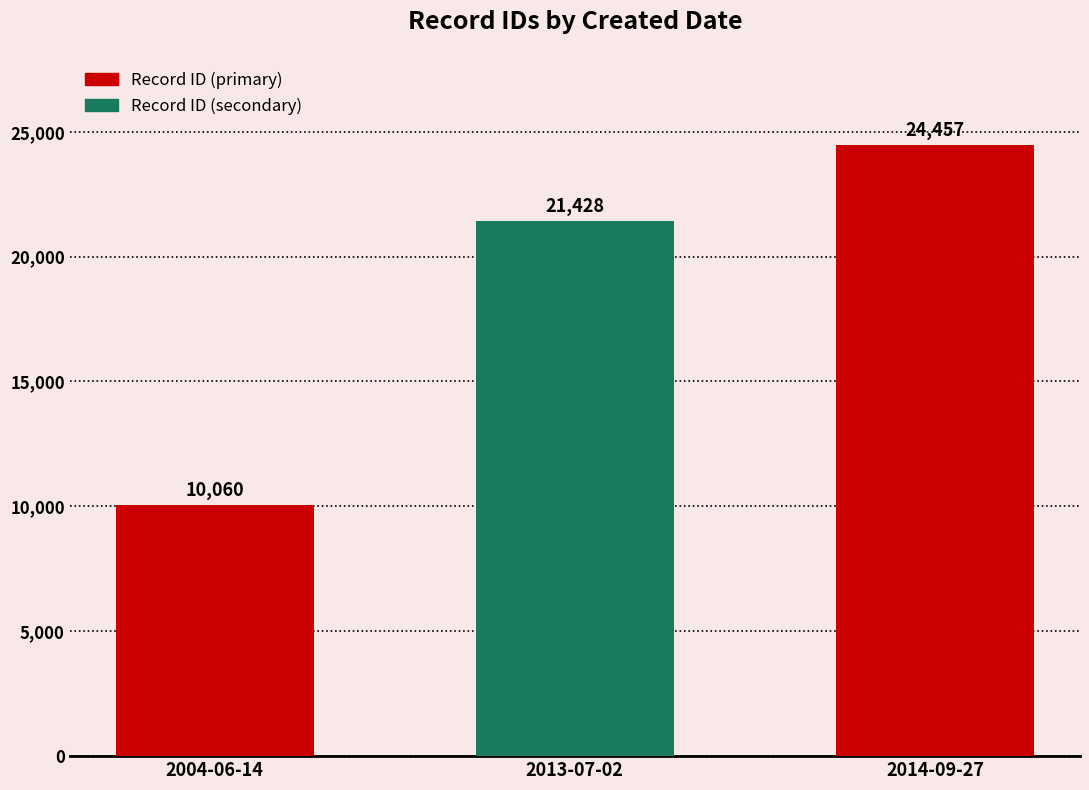

Where is the data nearest to the value 17258?

2013-07-02